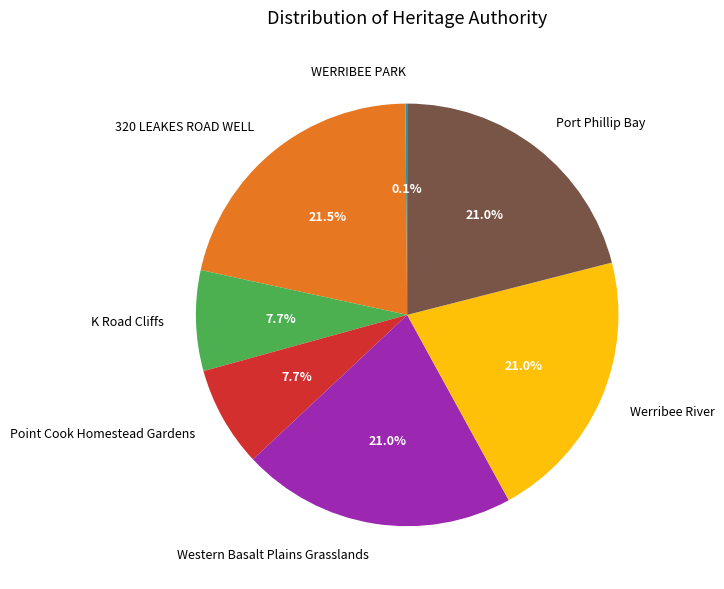

Is there any slice that represents more than half of the pie?

No